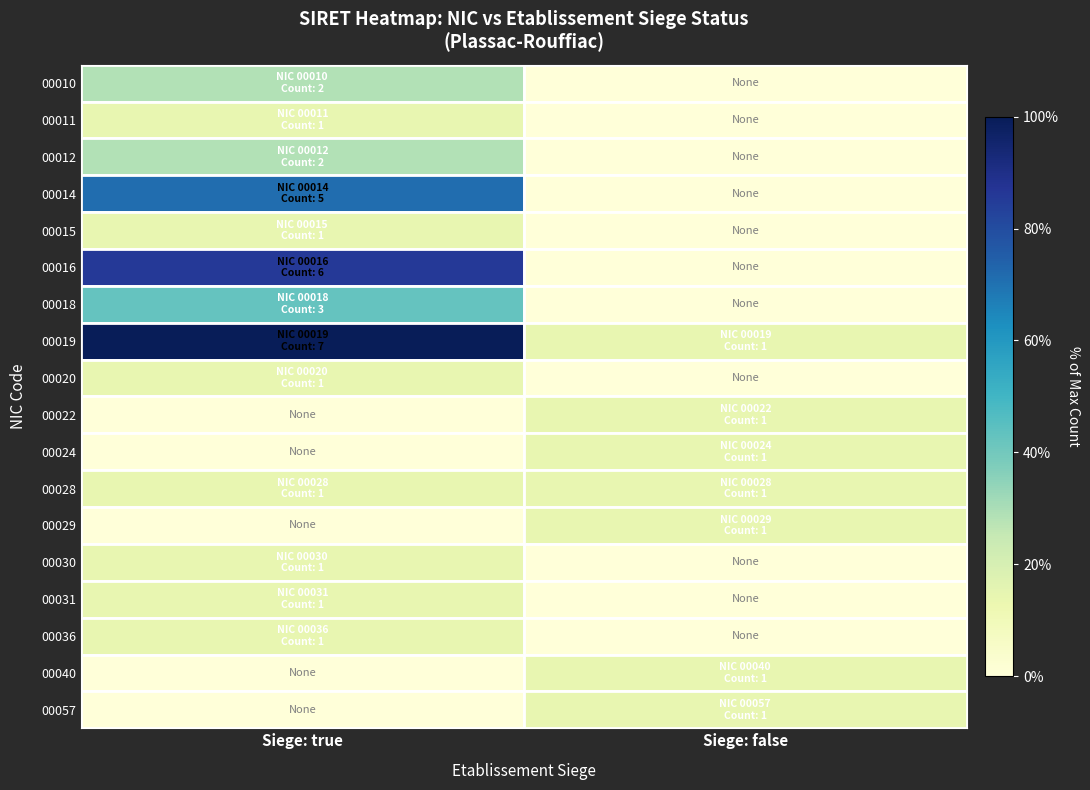

Reading left to right, extract all data points from this chart.

00010: Siege: true=0.3	Siege: false=0.0
00011: Siege: true=0.1	Siege: false=0.0
00012: Siege: true=0.3	Siege: false=0.0
00014: Siege: true=0.7	Siege: false=0.0
00015: Siege: true=0.1	Siege: false=0.0
00016: Siege: true=0.9	Siege: false=0.0
00018: Siege: true=0.4	Siege: false=0.0
00019: Siege: true=1.0	Siege: false=0.1
00020: Siege: true=0.1	Siege: false=0.0
00022: Siege: true=0.0	Siege: false=0.1
00024: Siege: true=0.0	Siege: false=0.1
00028: Siege: true=0.1	Siege: false=0.1
00029: Siege: true=0.0	Siege: false=0.1
00030: Siege: true=0.1	Siege: false=0.0
00031: Siege: true=0.1	Siege: false=0.0
00036: Siege: true=0.1	Siege: false=0.0
00040: Siege: true=0.0	Siege: false=0.1
00057: Siege: true=0.0	Siege: false=0.1